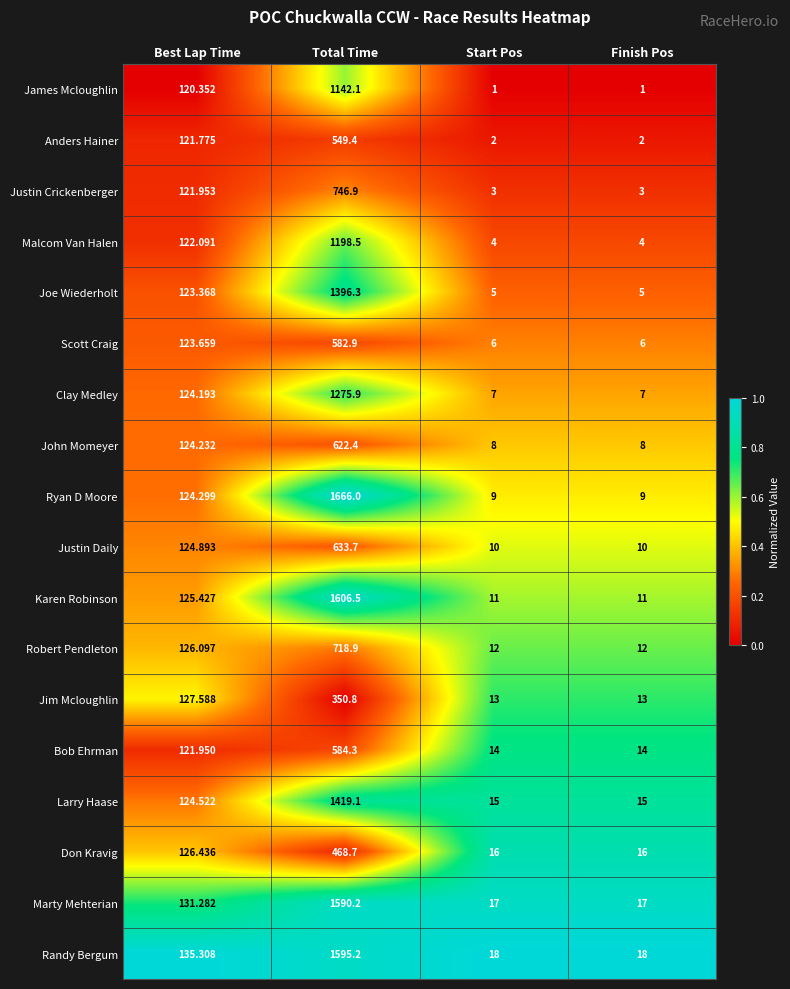

What is the total value across all series at Total Time?

18147.8